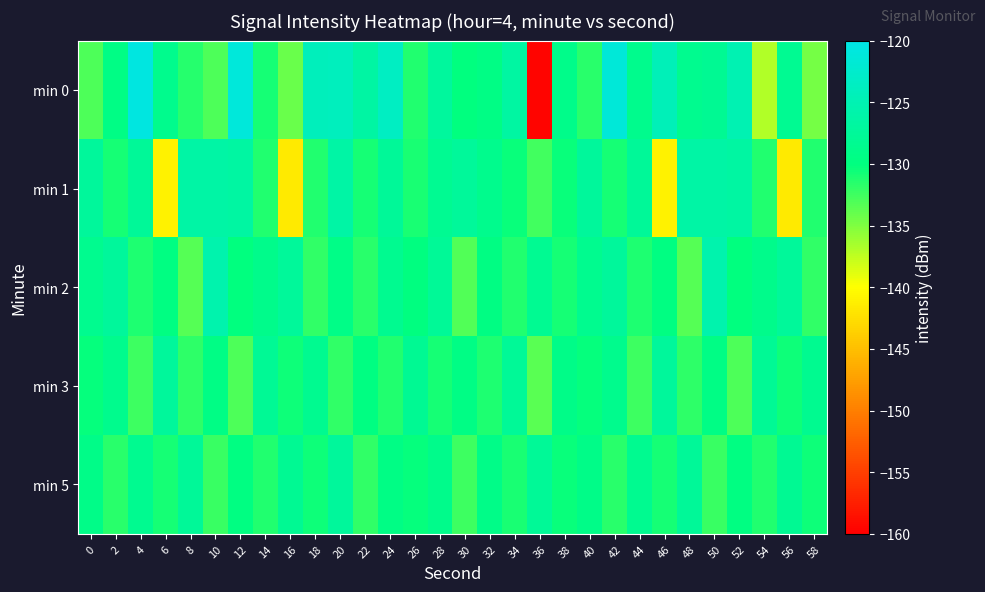

What is the difference between the highest and lowest values at 58?

6.3